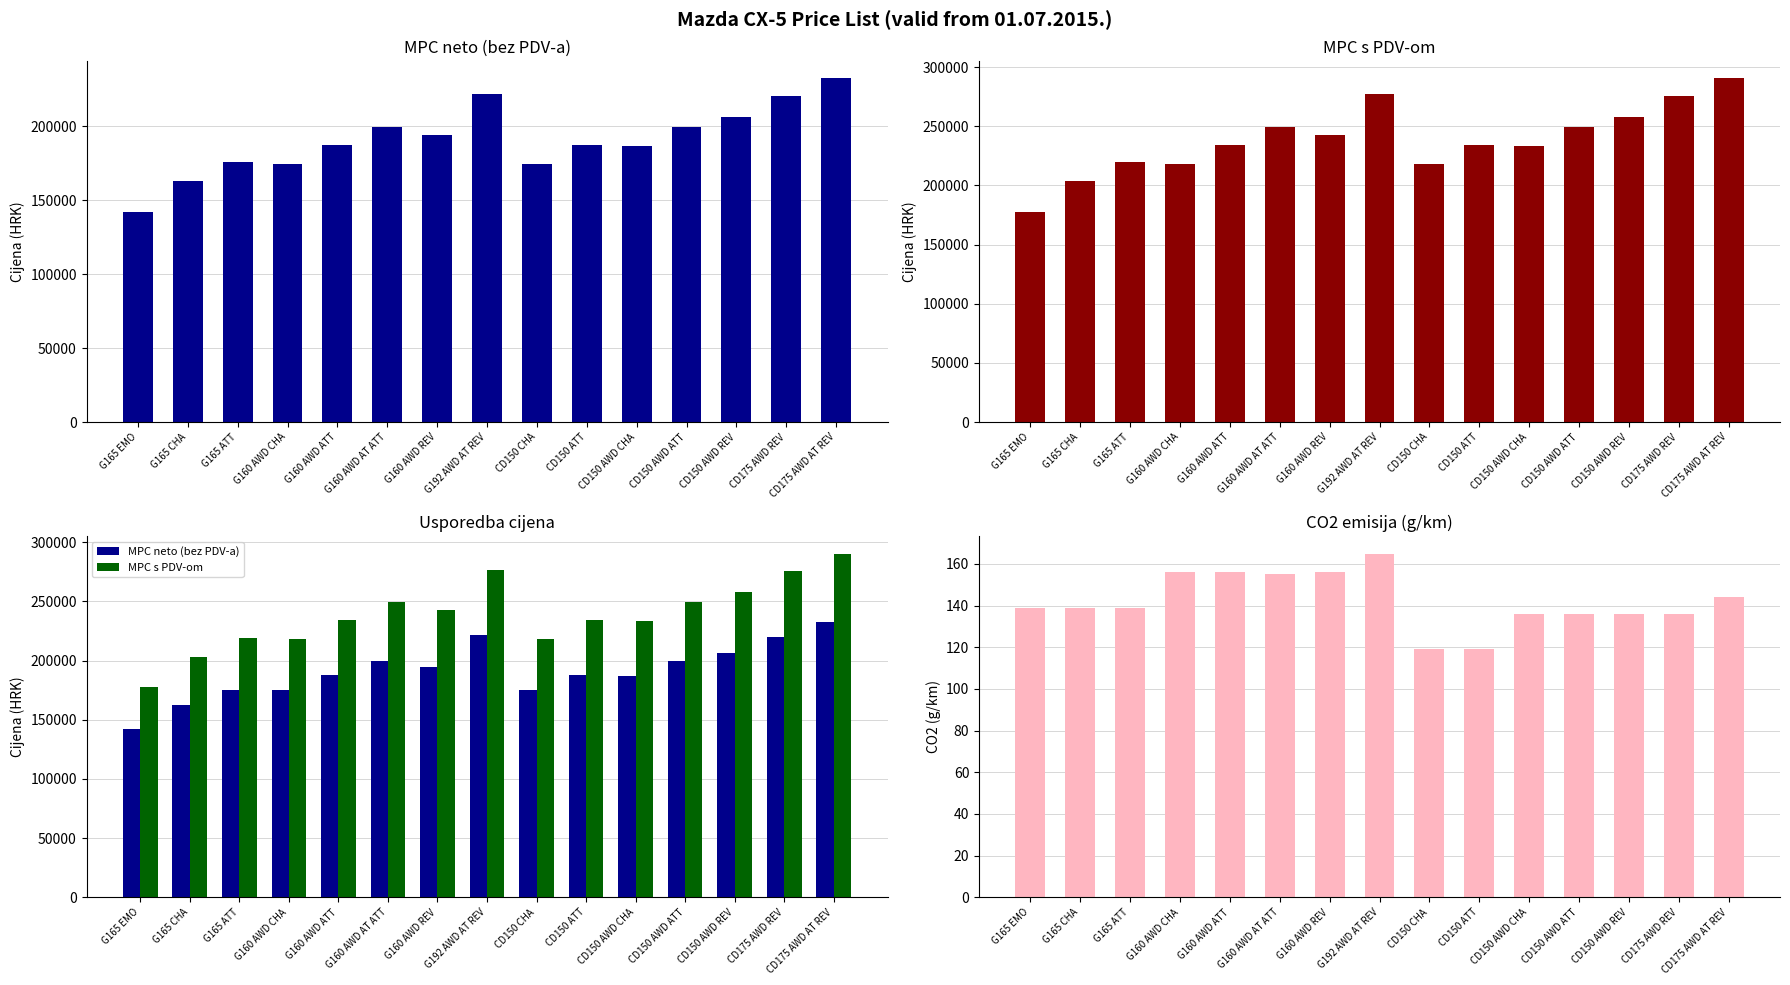

True or false: CO2 emisija (g/km) has a value of 95 at CD175 AWD AT REV.

False